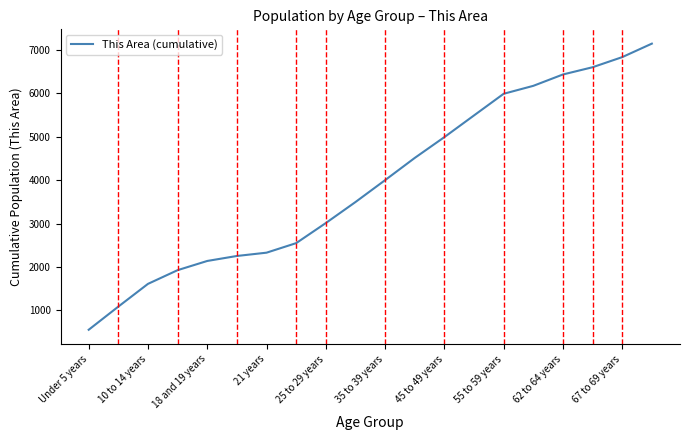

What is the maximum value shown in the chart?

7149